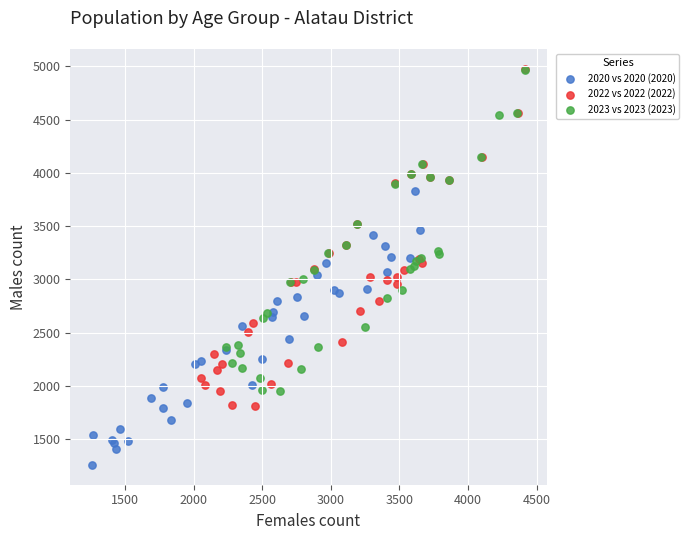

Which series has the largest Y range (max minus min)?

2022 vs 2022 (2022)